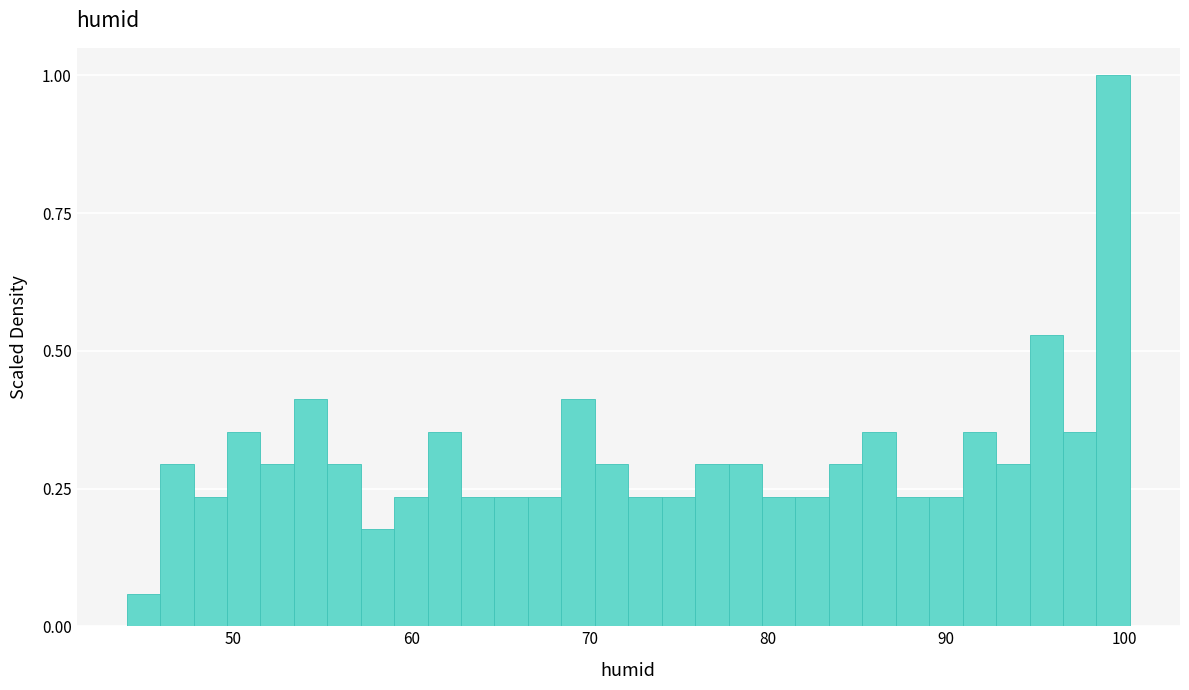

Read against the x-axis, roughly where is the centre of the tallest bar?

99